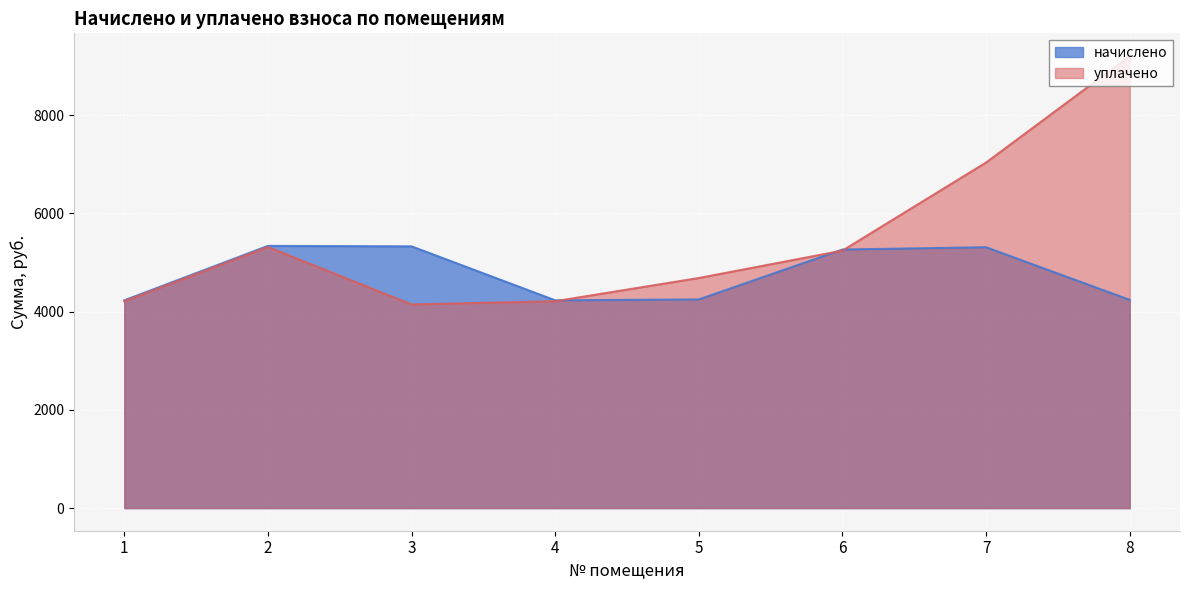

True or false: уплачено and начислено cross at least once.

True